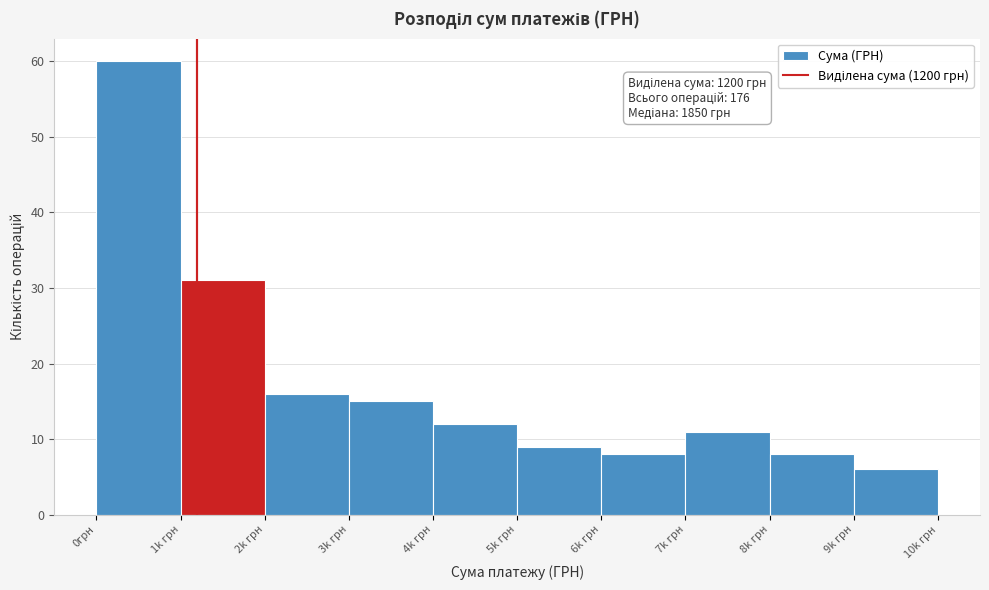

Reading right to left, extract all data points from this chart.

6	8	11	8	9	12	15	16	31	60